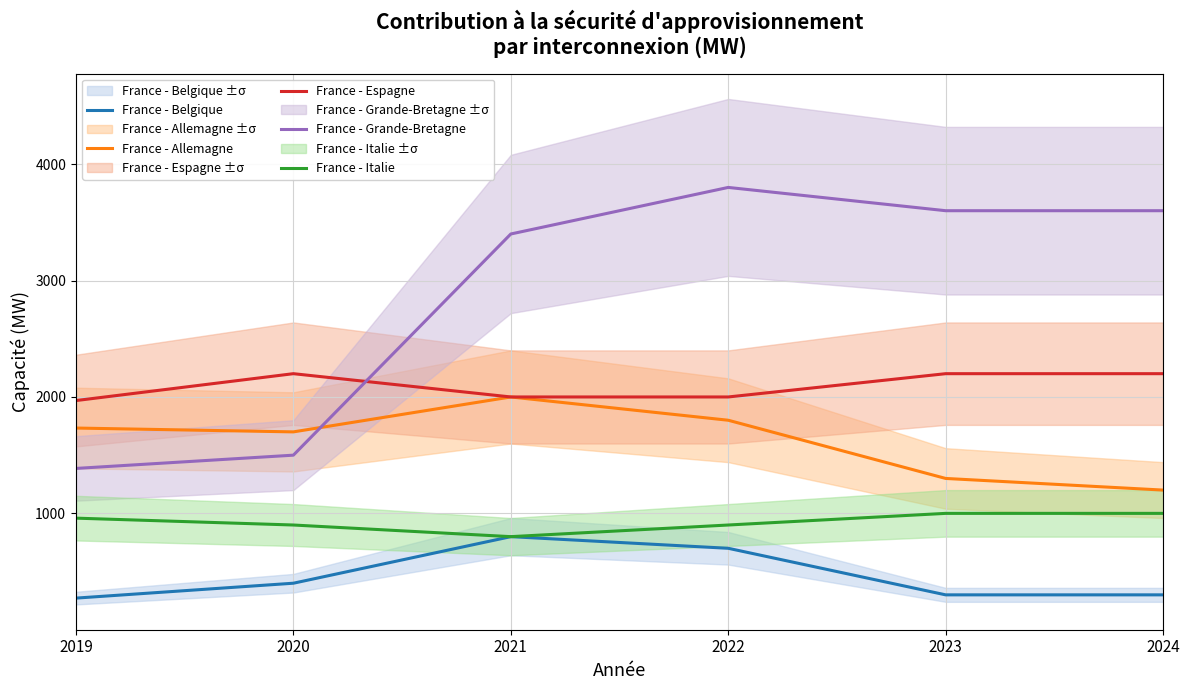

Rank the categories by France - Italie value from highest to lowest.

2023, 2024, 2019, 2020, 2022, 2021